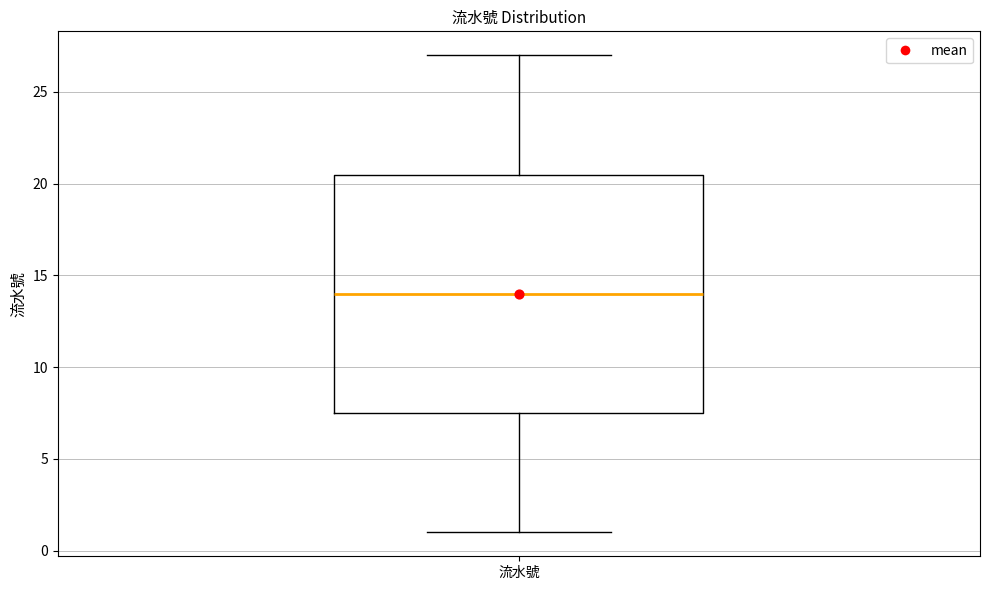

Where is the lower edge of the box for 流水號 on the y-axis? The values are not printed on the chart, so give them approximately, as read against the axis.

7.5